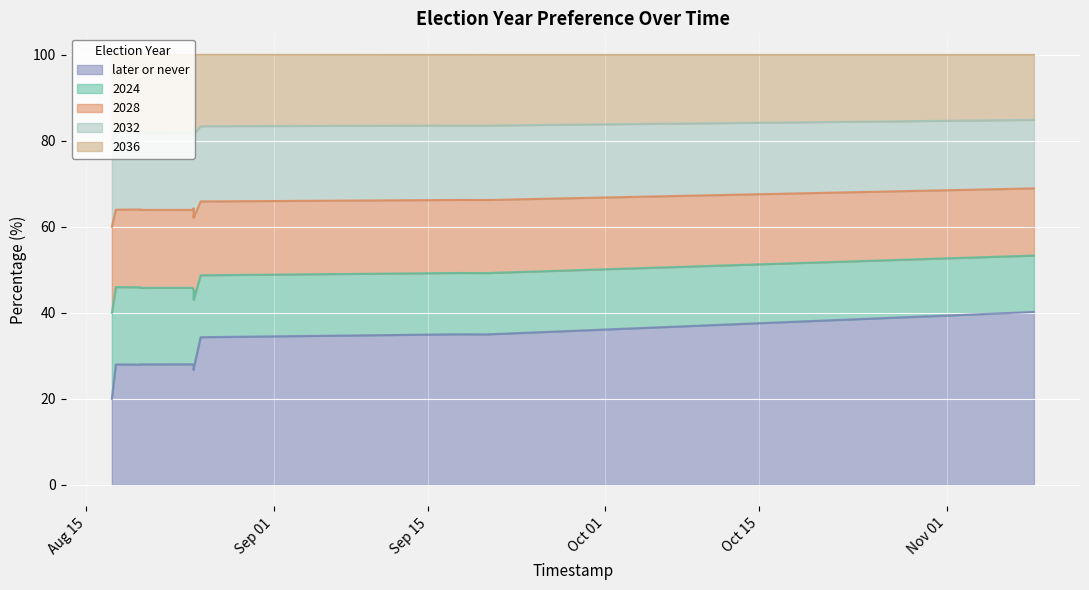

What is the highest value of the later or never series?

40.2